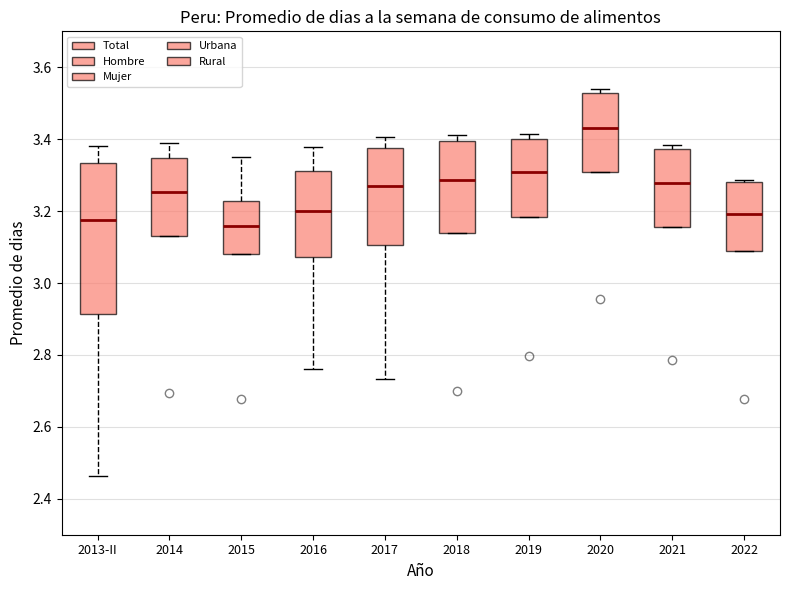

Which box's median line is the highest?

2020